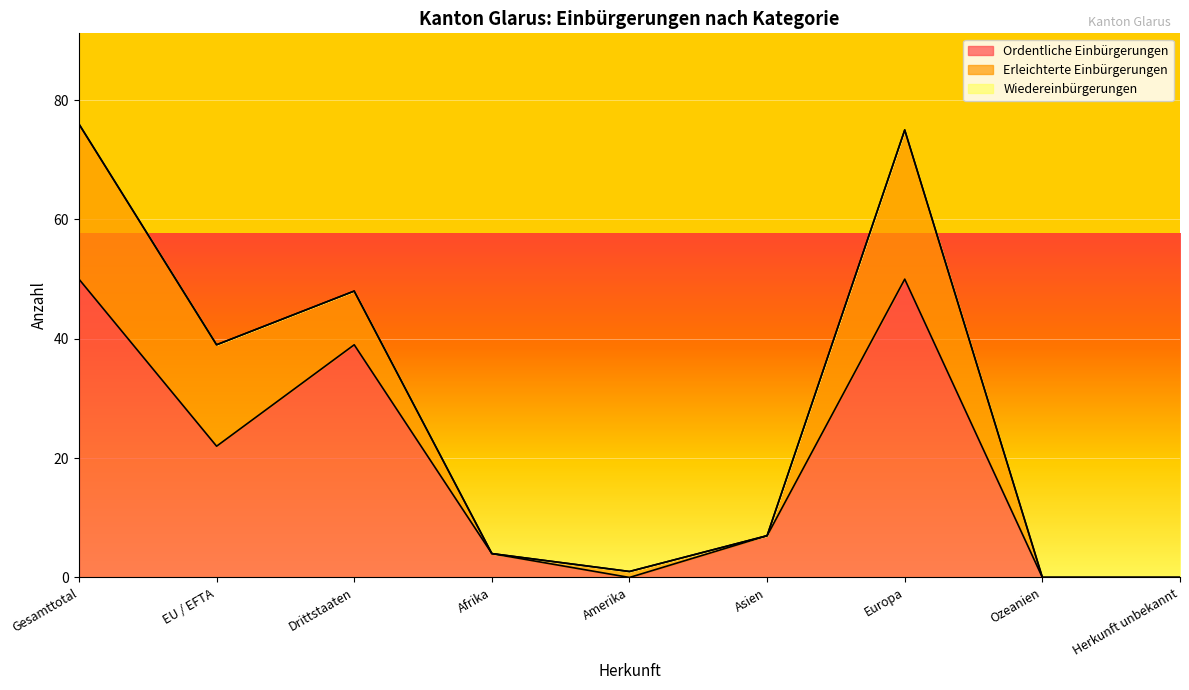

How many interior local valleys does the Erleichterte Einbürgerungen series have?

2